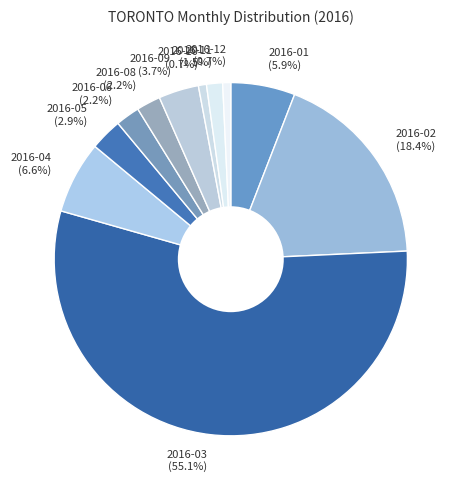

What is the largest slice in the pie chart?

2016-03 (55.1%)